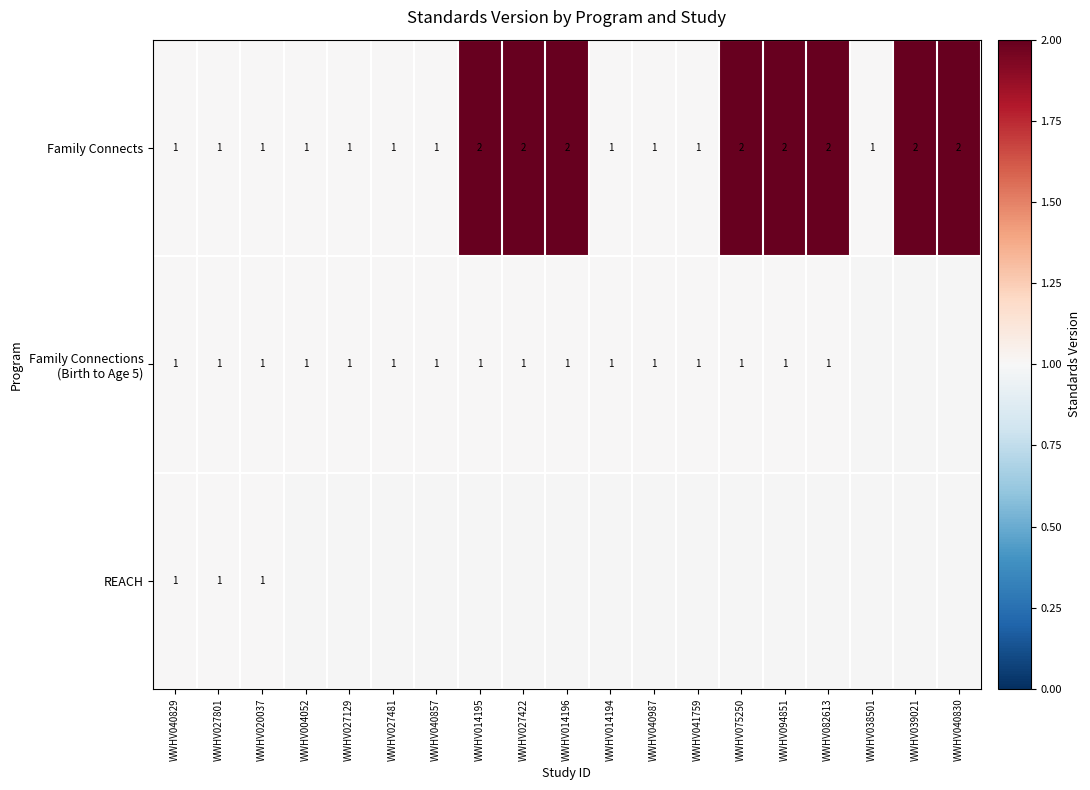

The value of Family Connects at WWHV082613 is 2. True or false?

True